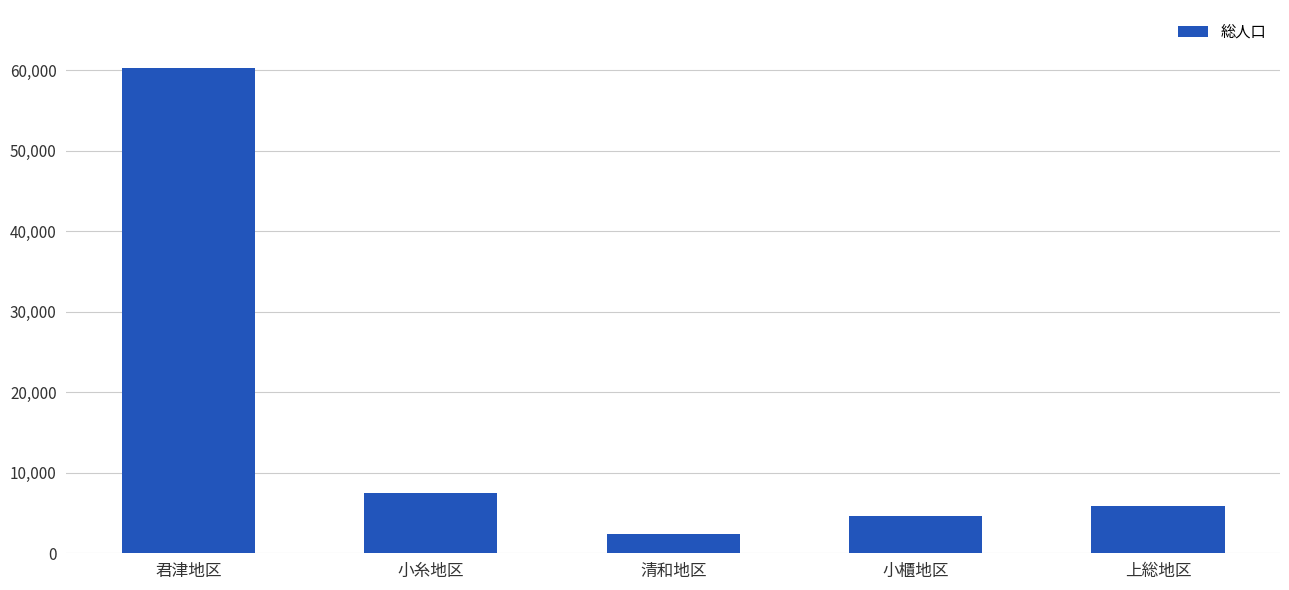

What is the average value?

16125